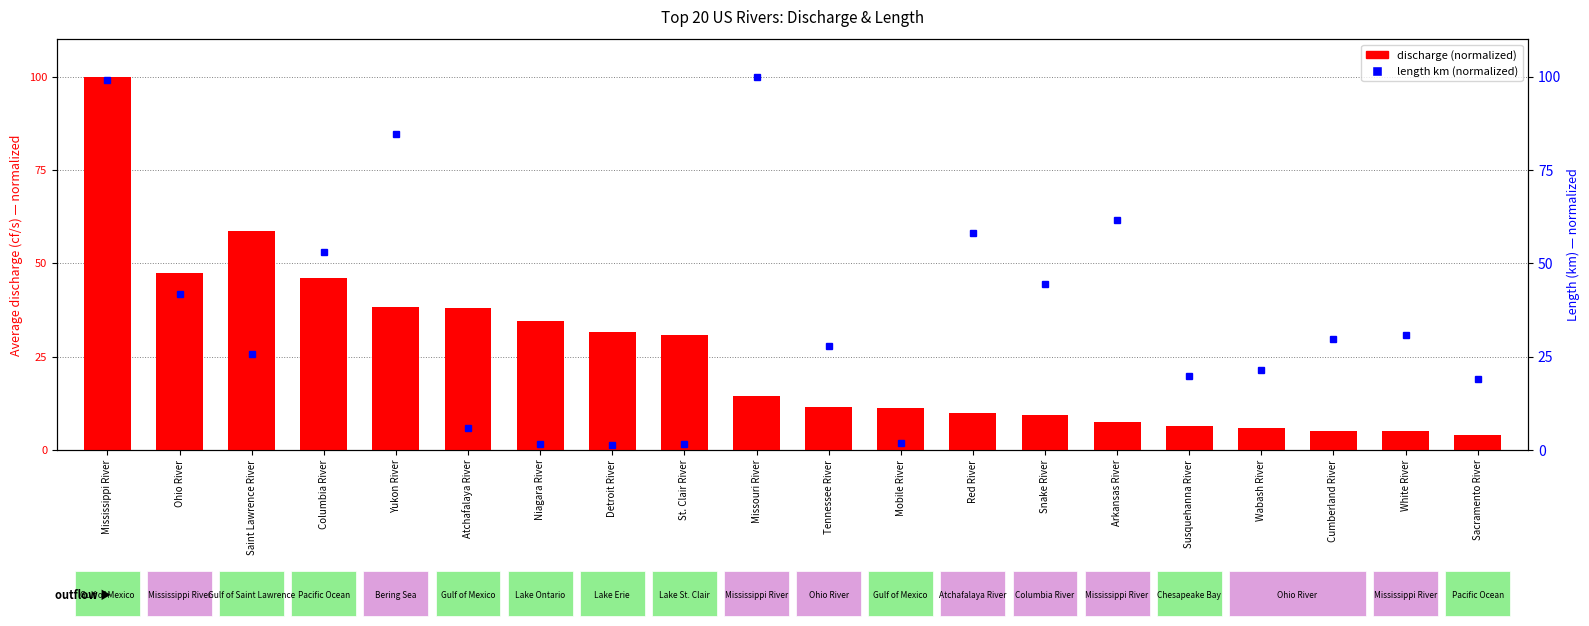

Between Tennessee River and Sacramento River, which is larger?

Tennessee River